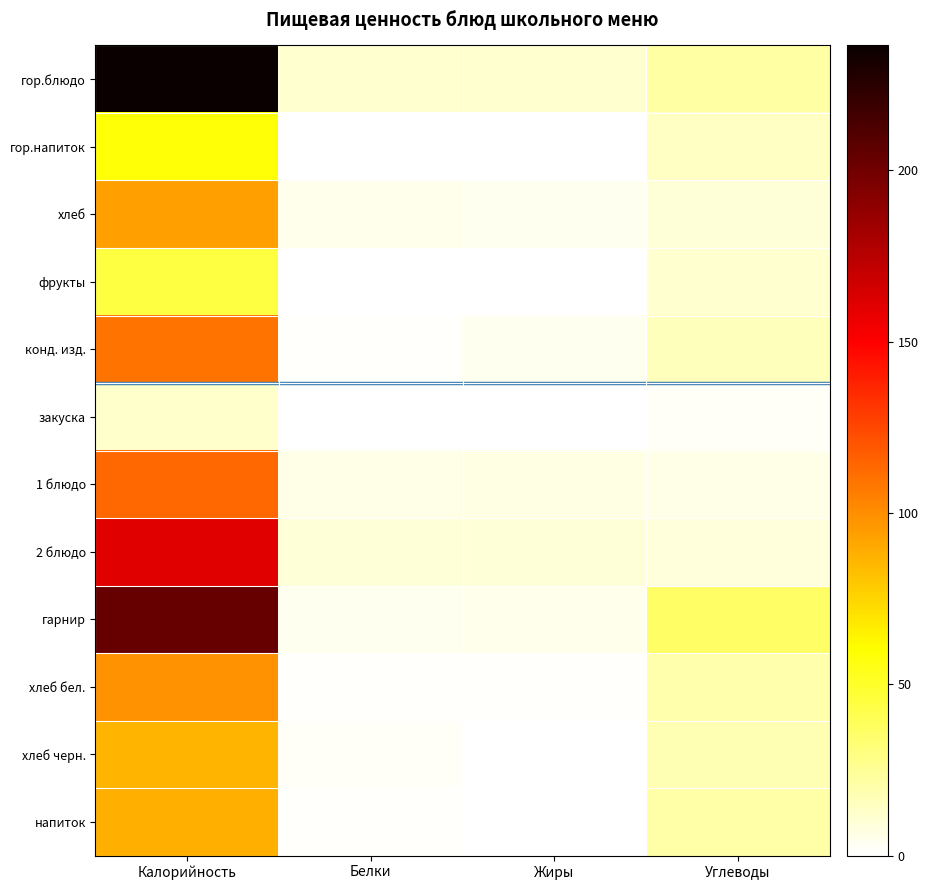

Which series changed the most between Белки and Углеводы?

гарнир